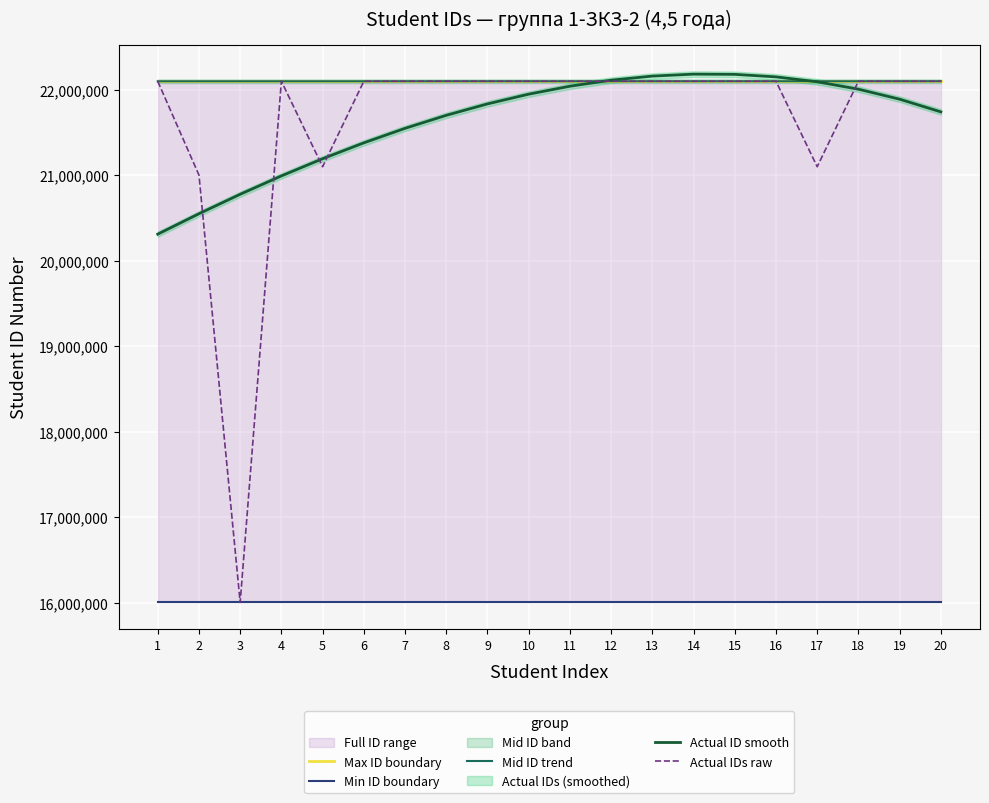

How many lines are shown in the chart?

5